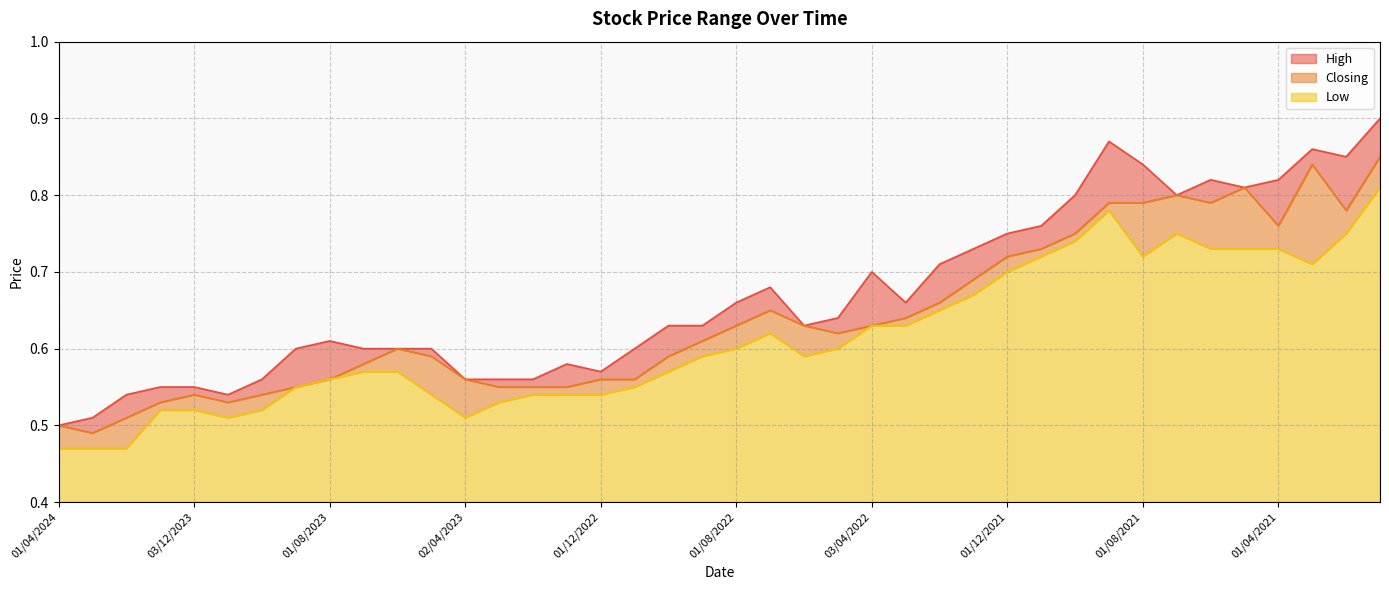

What is the label of the 23rd point from the right?

01/11/2022